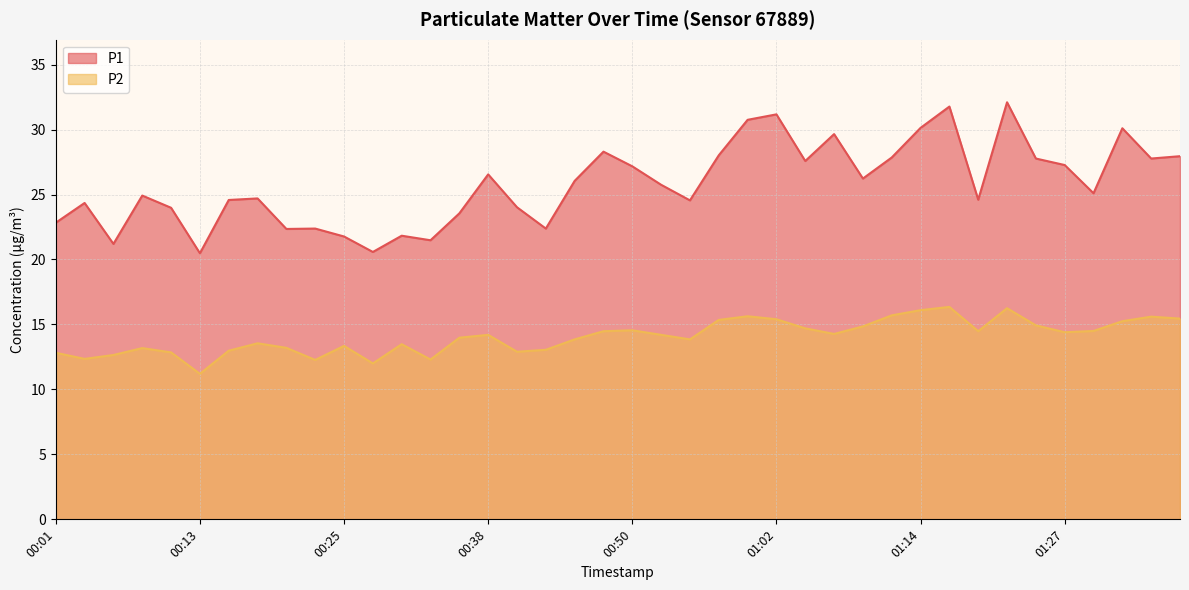

What is the label of the 21st point from the left?

00:50